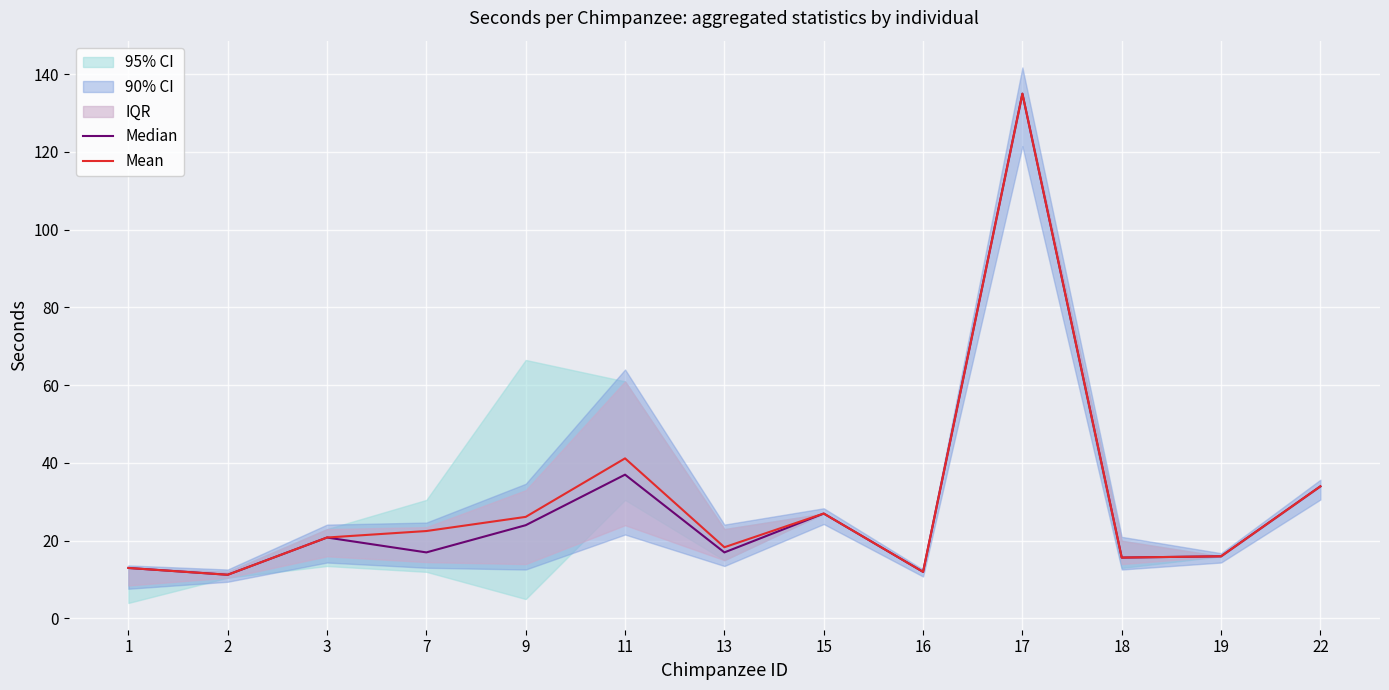

What is the total value across all series at 1?

26.0